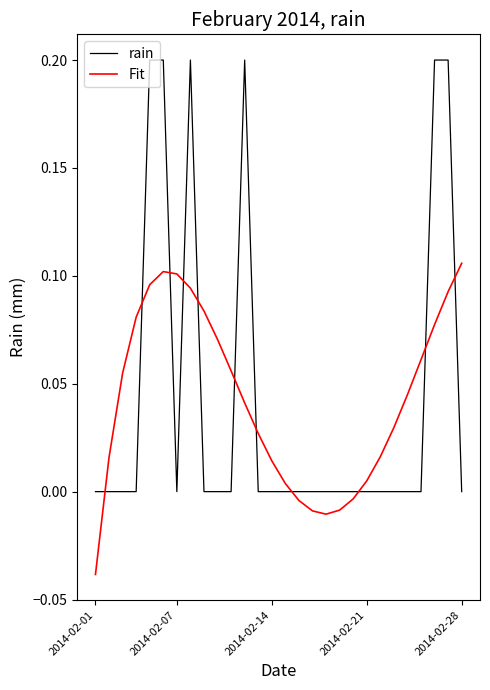

Rank the series by their maximum value, from highest to lowest.

rain, Fit